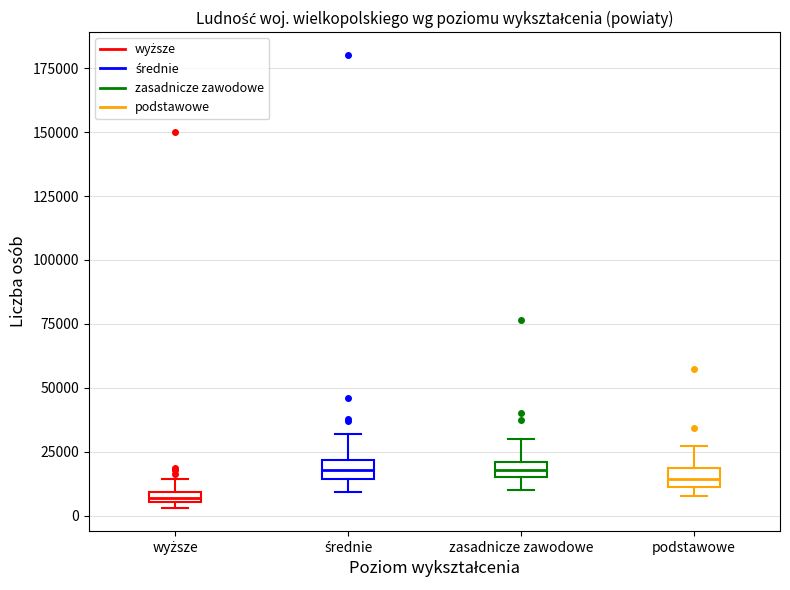

Where does the lower whisker of the box for średnie end on the y-axis? The values are not printed on the chart, so give them approximately, as read against the axis.

10000